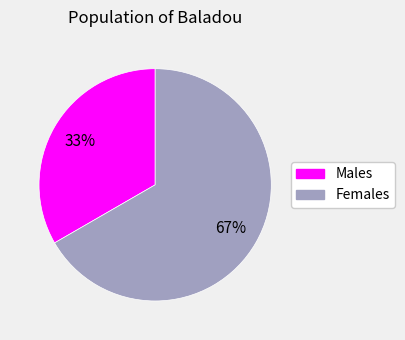

Is there any slice that represents more than half of the pie?

Yes